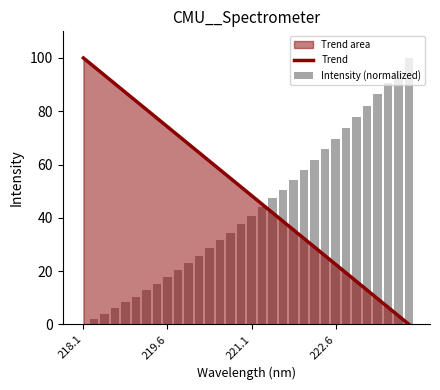

Reading right to left, what are all the values shown in this chart?

Trend: 0.0	3.2	6.5	9.7	12.9	16.1	19.4	22.6	25.8	29.0	32.3	35.5	38.7	41.9	45.2	48.4	51.6	54.8	58.1	61.3	64.5	67.7	71.0	74.2	77.4	80.6	83.9	87.1	90.3	93.5	96.8	100.0
Intensity (normalized): 100.0	95.2	90.8	86.4	82.0	77.9	73.7	69.7	65.7	61.8	58.1	54.3	50.6	47.4	44.2	40.8	37.6	34.5	31.5	28.6	25.7	22.9	20.4	17.8	15.3	12.9	10.5	8.3	6.3	4.0	2.0	0.0